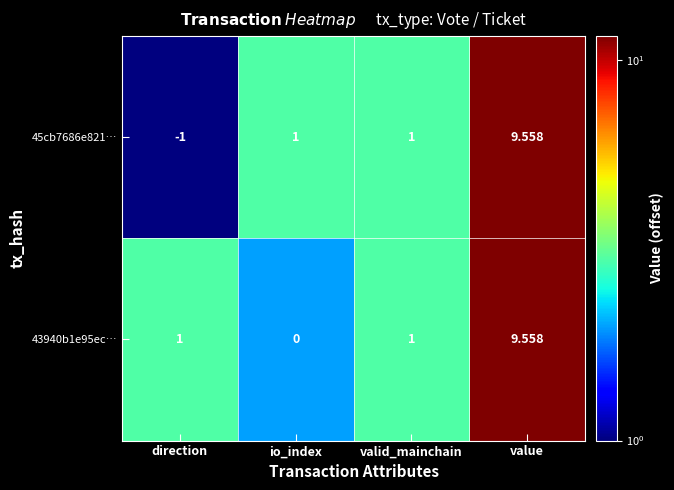

Which category has the highest value in the 43940b1e95ec… series?

value